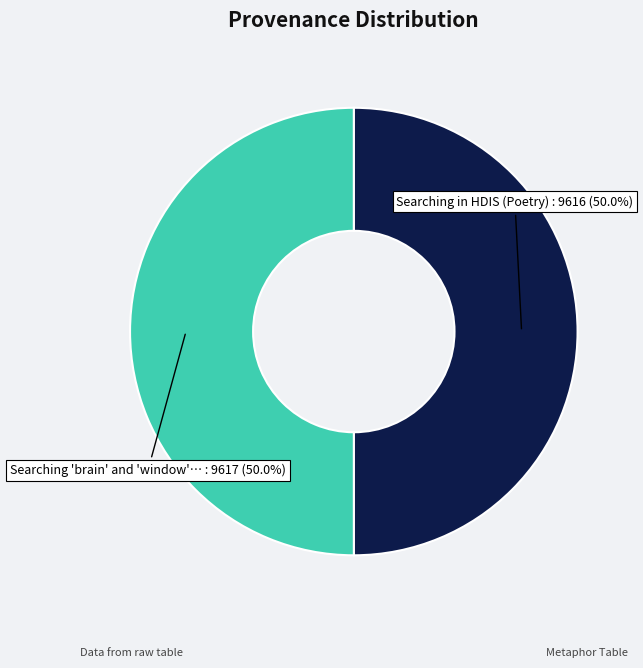

How many slices are in this pie chart?

2